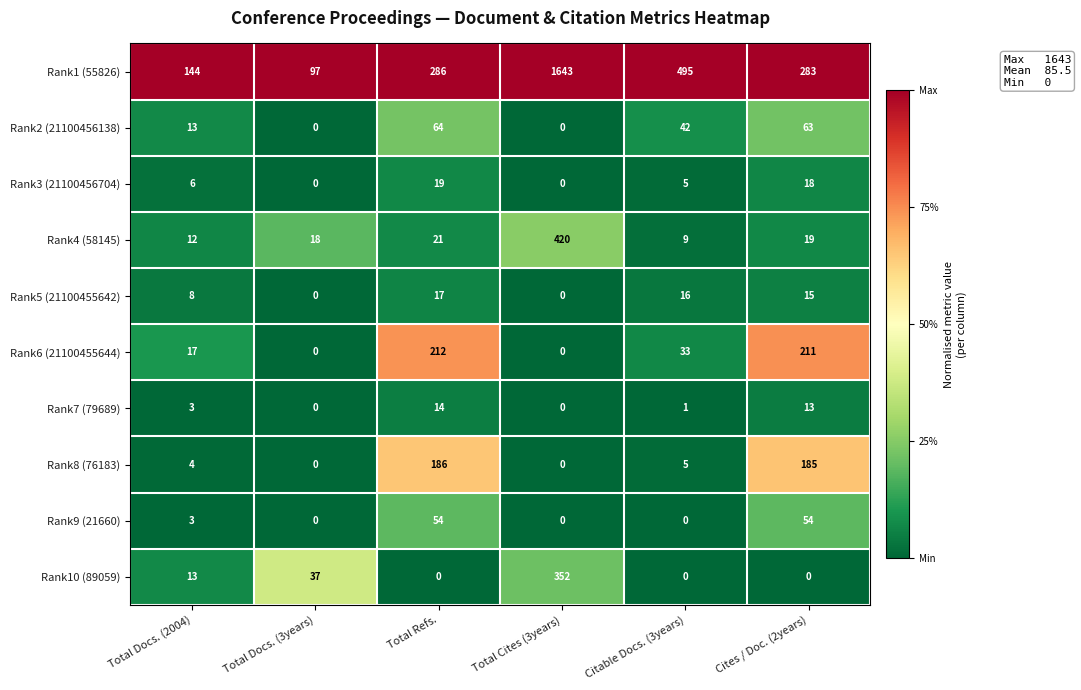

At which label is Rank3 (21100456704) closest to 9?

Total Docs. (2004)